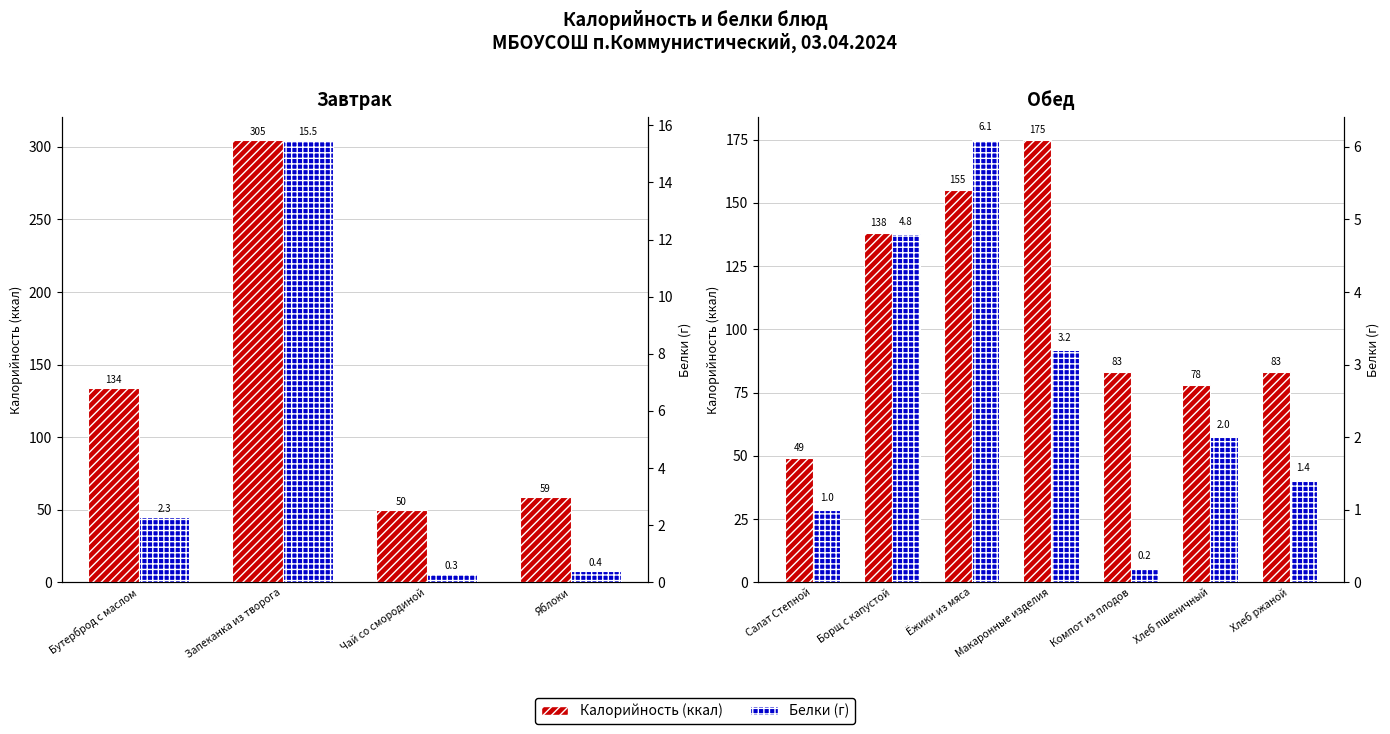

The Калорийность series shows 99.1 at Макаронные изделия. True or false?

False